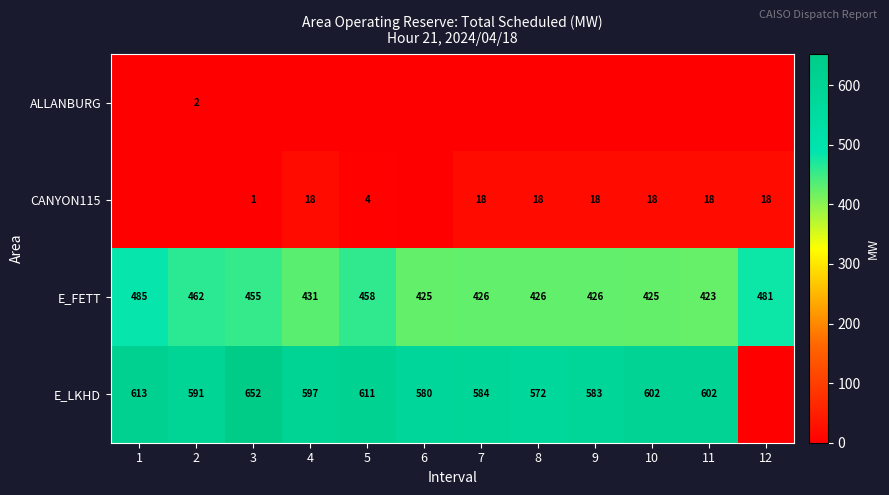

What is the difference between the maximum and minimum values in the E_FETT series?

62